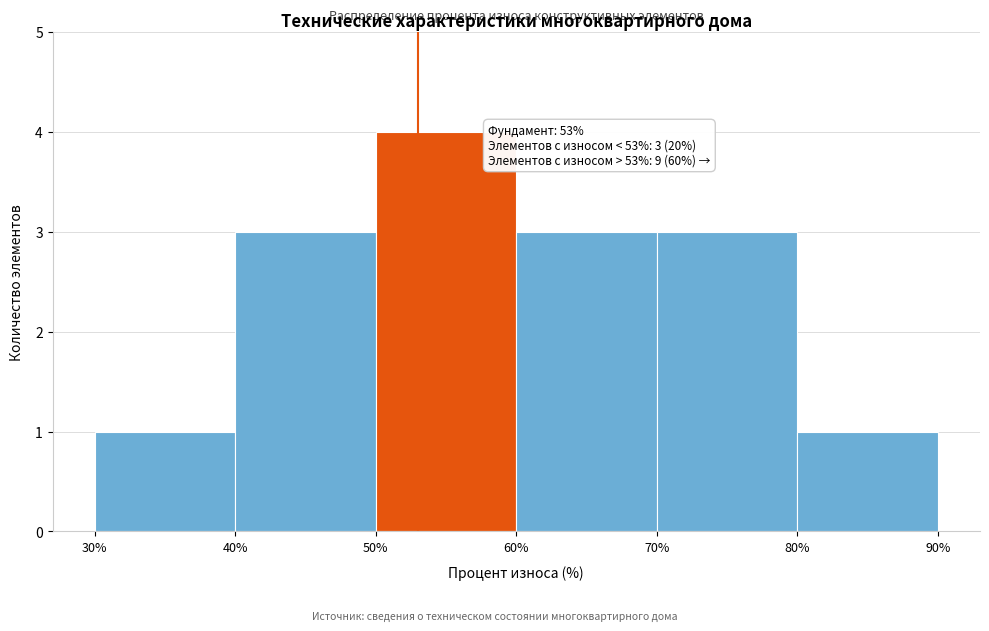

Which range on the x-axis has the tallest bar?

50% to 60%